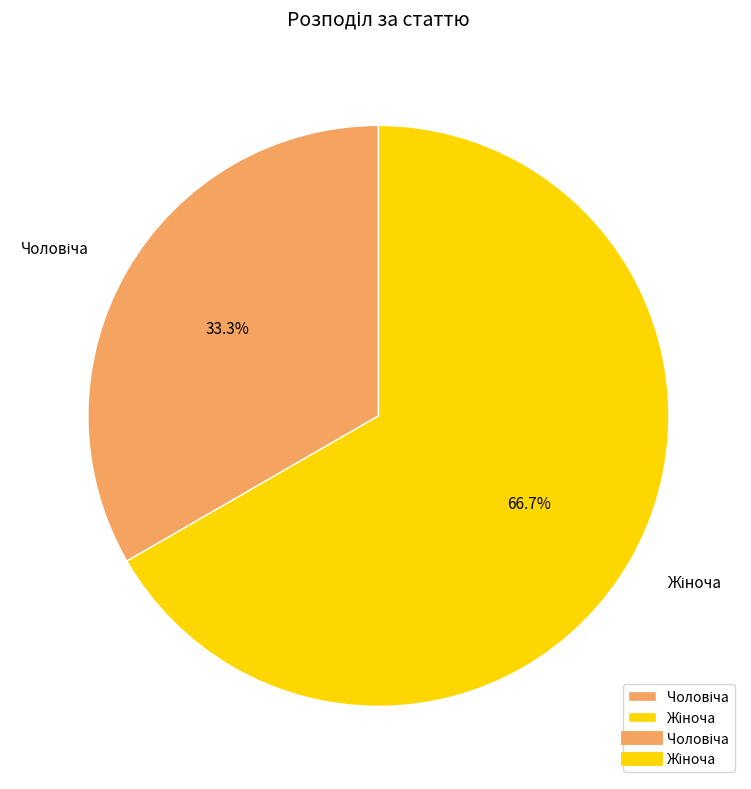

Does any single category account for the majority?

Yes